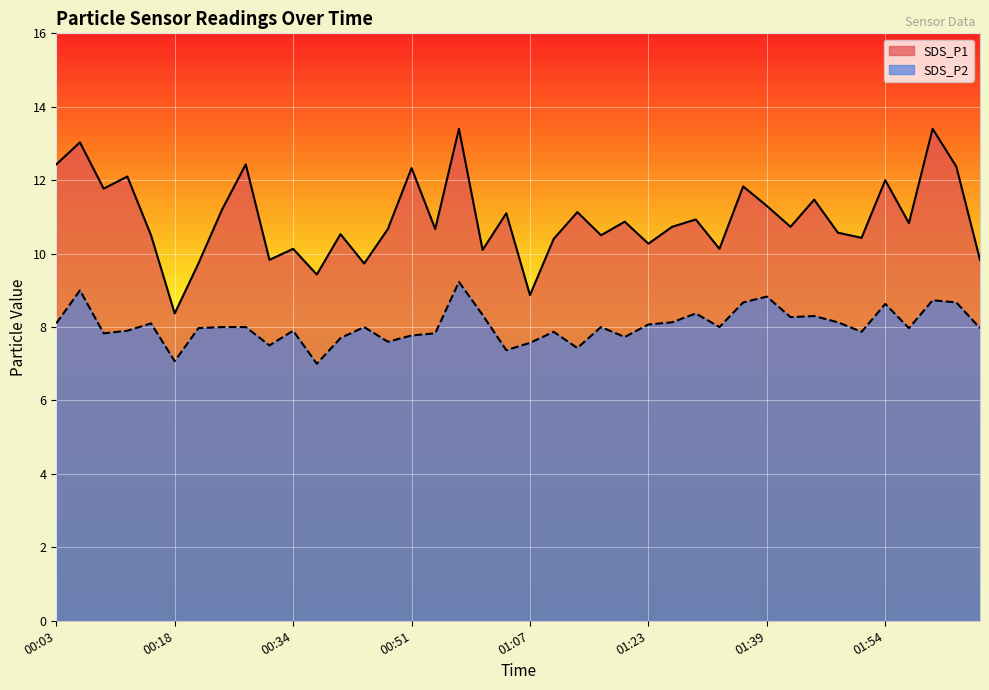

What is the label of the 25th point from the left?

01:20